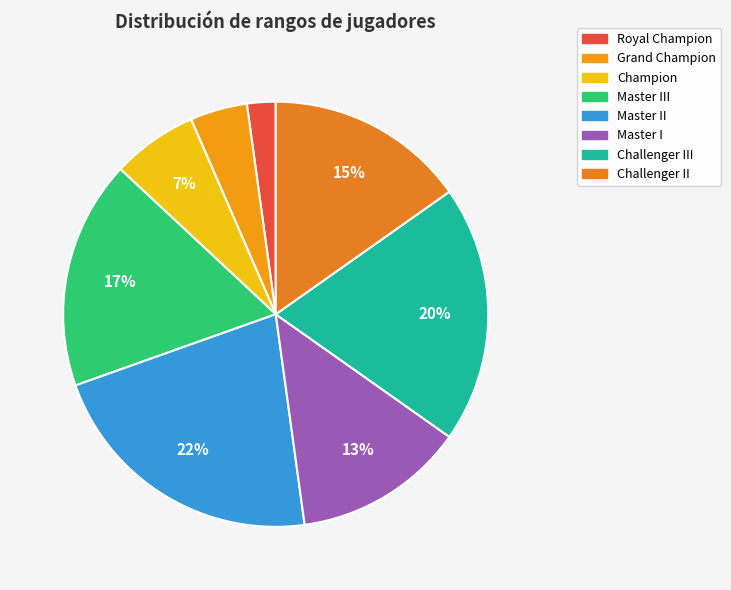

To the nearest percent, what portion does Master I represent?

13%